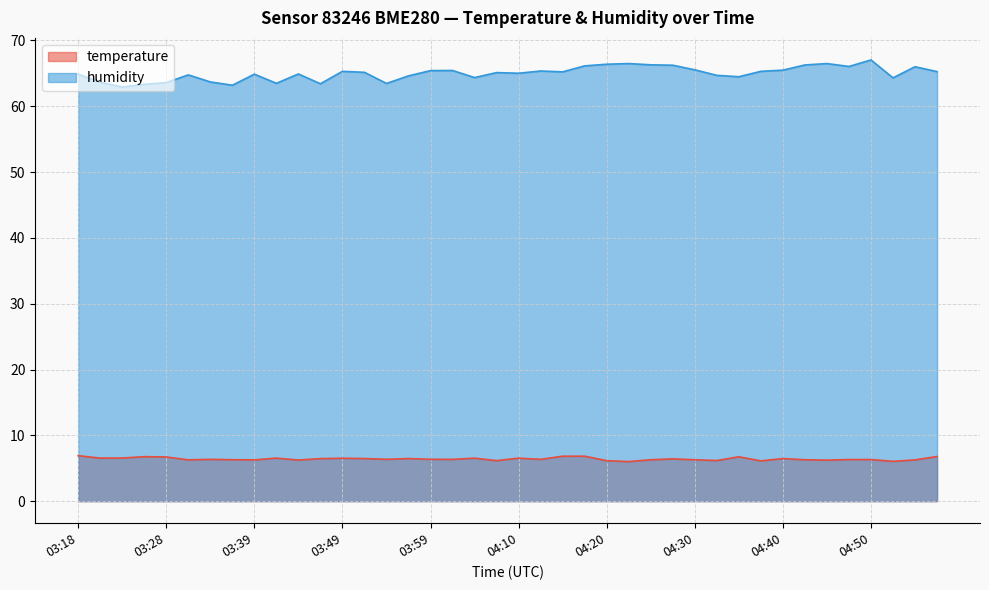

Rank the series by their average value, from highest to lowest.

humidity, temperature